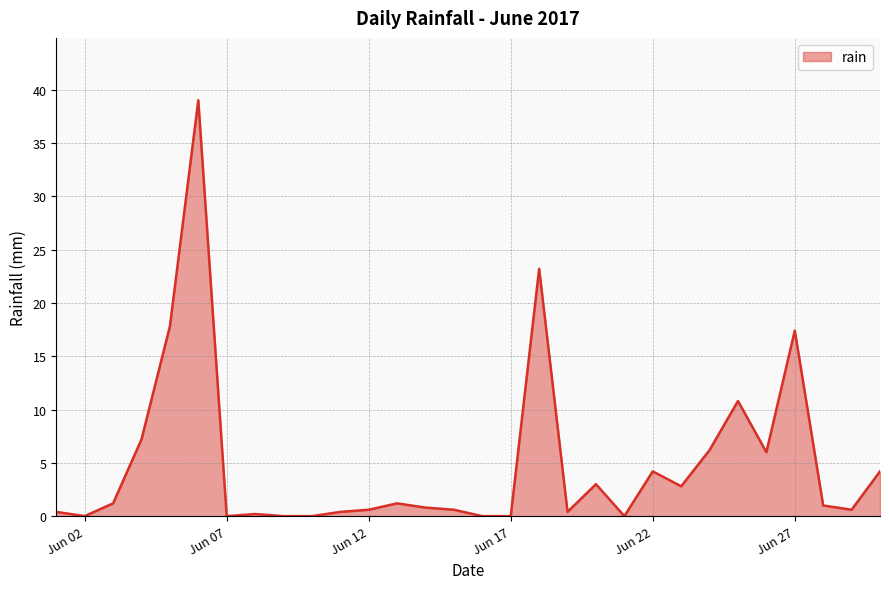

What is the maximum value shown in the chart?

39.0